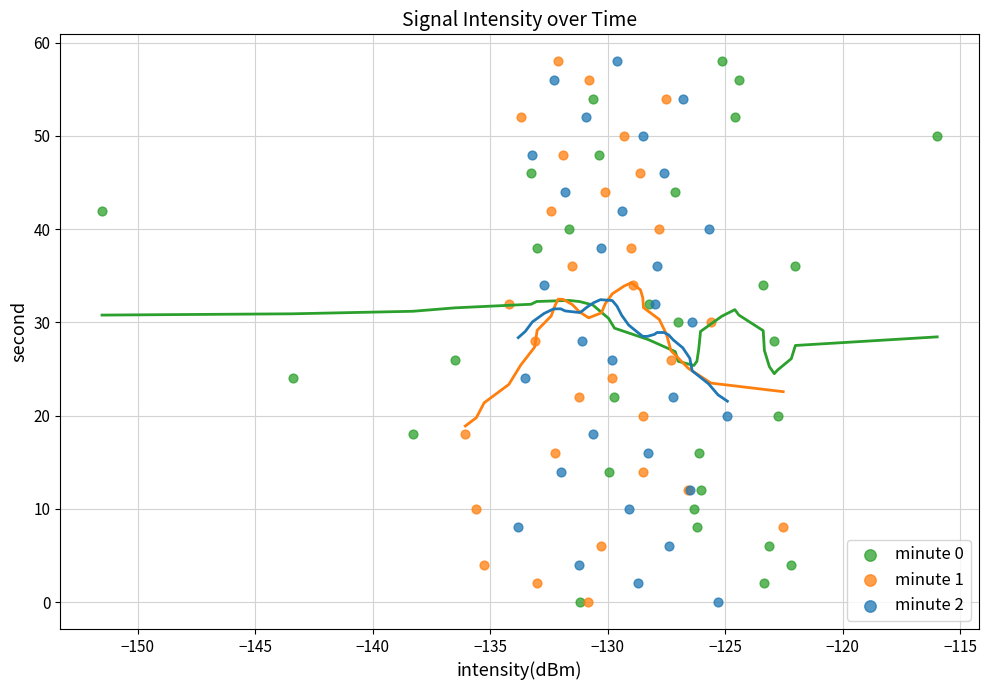

What are all the series names shown in the legend?

minute 0, minute 1, minute 2